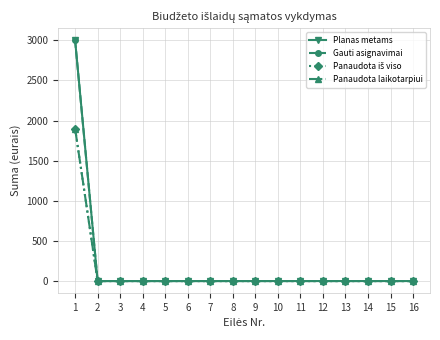

Reading right to left, transcribe all the data shown in this chart.

Planas metams: 16=0	15=0	14=0	13=0	12=0	11=0	10=0	9=0	8=0	7=0	6=0	5=0	4=0	3=0	2=0	1=3000
Gauti asignavimai: 16=0	15=0	14=0	13=0	12=0	11=0	10=0	9=0	8=0	7=0	6=0	5=0	4=0	3=0	2=0	1=3000
Panaudota iš viso: 16=0	15=0	14=0	13=0	12=0	11=0	10=0	9=0	8=0	7=0	6=0	5=0	4=0	3=0	2=0	1=1900
Panaudota laikotarpiui: 16=0	15=0	14=0	13=0	12=0	11=0	10=0	9=0	8=0	7=0	6=0	5=0	4=0	3=0	2=0	1=1900